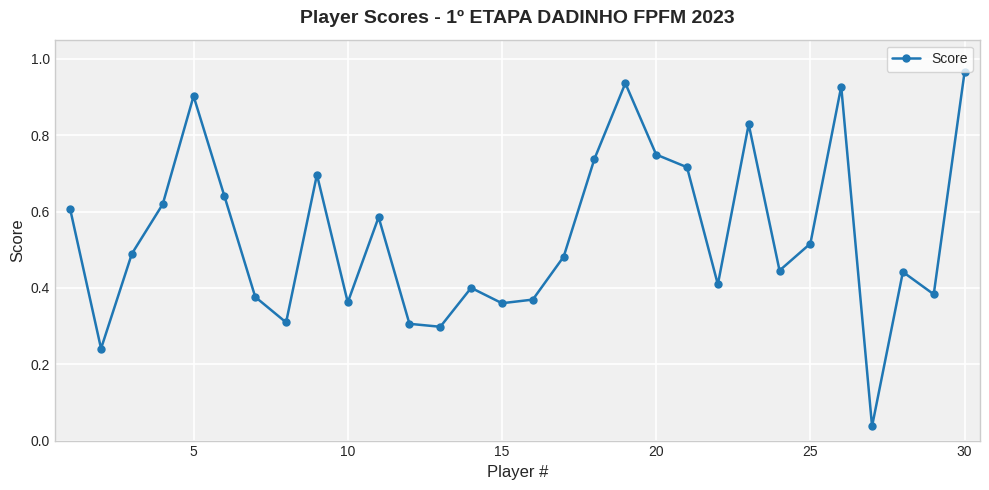

How many points are higher than both their immediate neighbors (excluding endpoints)?

8